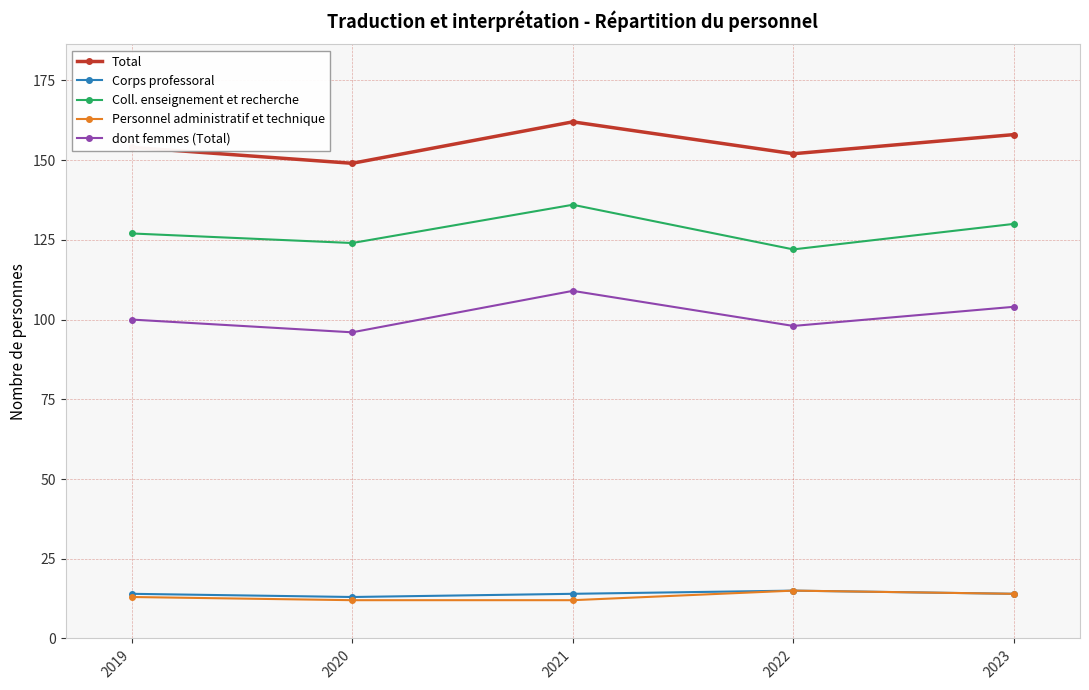

True or false: Personnel administratif et technique and dont femmes (Total) intersect in this chart.

False